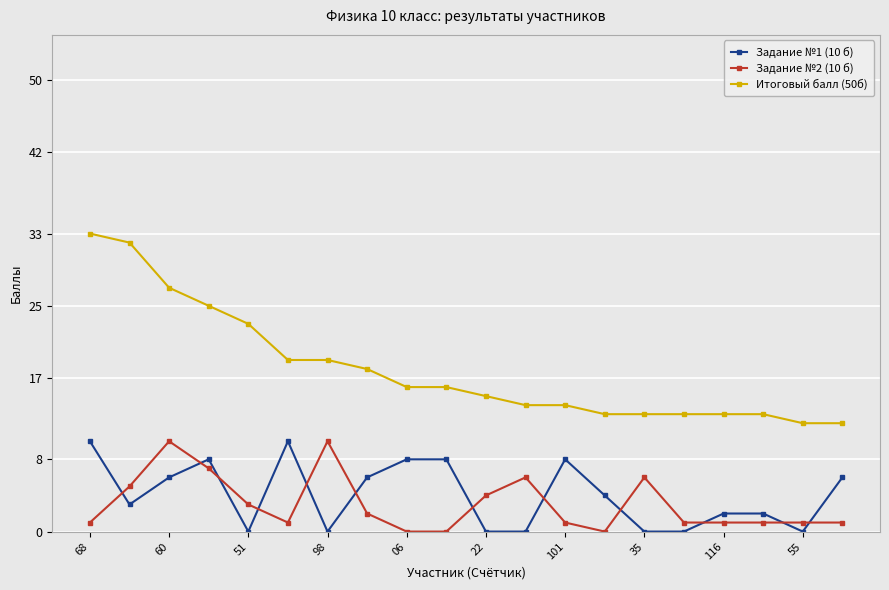

How many Задание №1 (10 б) values are between 0 and 8?

18